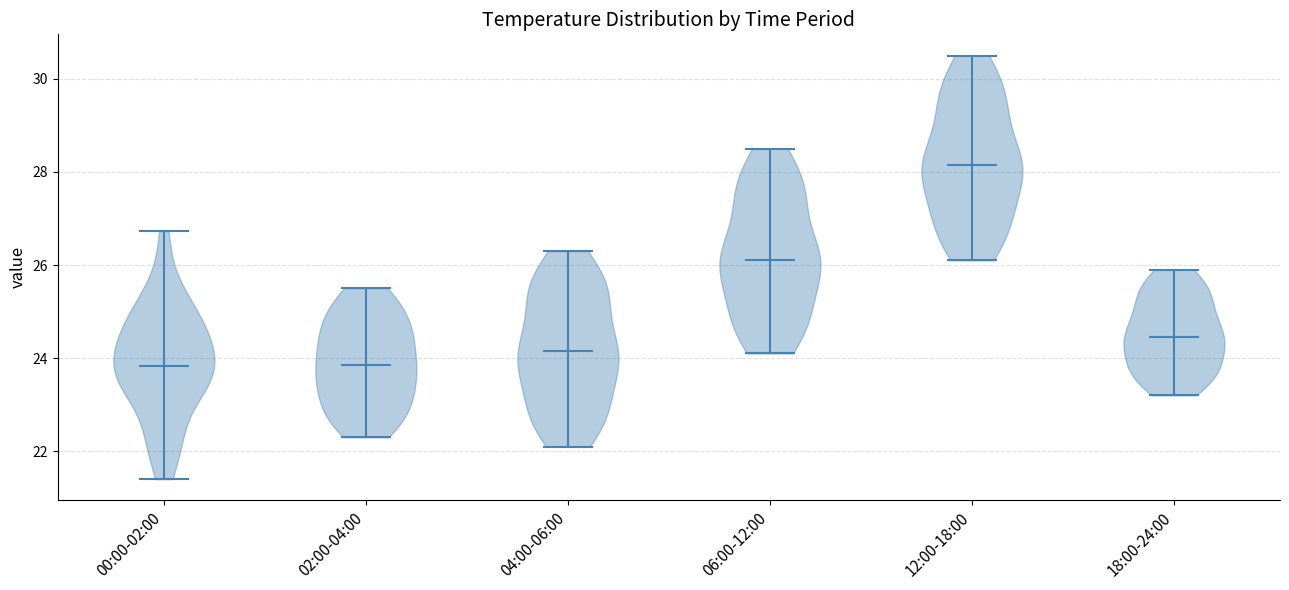

Reading left to right, read every violin against the y-axis: where its median line is, and the lowest and highest points it reaches. The values are not printed on the chart, so give them approximately, as read against the axis.

00:00-02:00: median line 23.8, lowest point 21.4, highest point 26.8
02:00-04:00: median line 23.8, lowest point 22.4, highest point 25.6
04:00-06:00: median line 24.2, lowest point 22.2, highest point 26.4
06:00-12:00: median line 26.2, lowest point 24.2, highest point 28.6
12:00-18:00: median line 28.2, lowest point 26.2, highest point 30.6
18:00-24:00: median line 24.4, lowest point 23.2, highest point 26.0